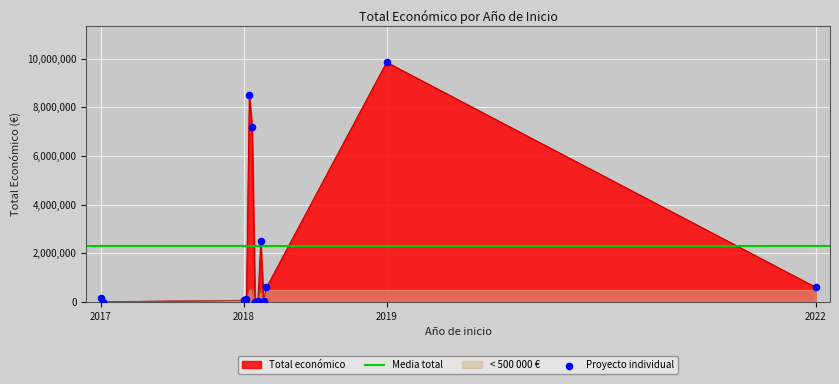

Which has a higher value, 2018 or 2017?

2017